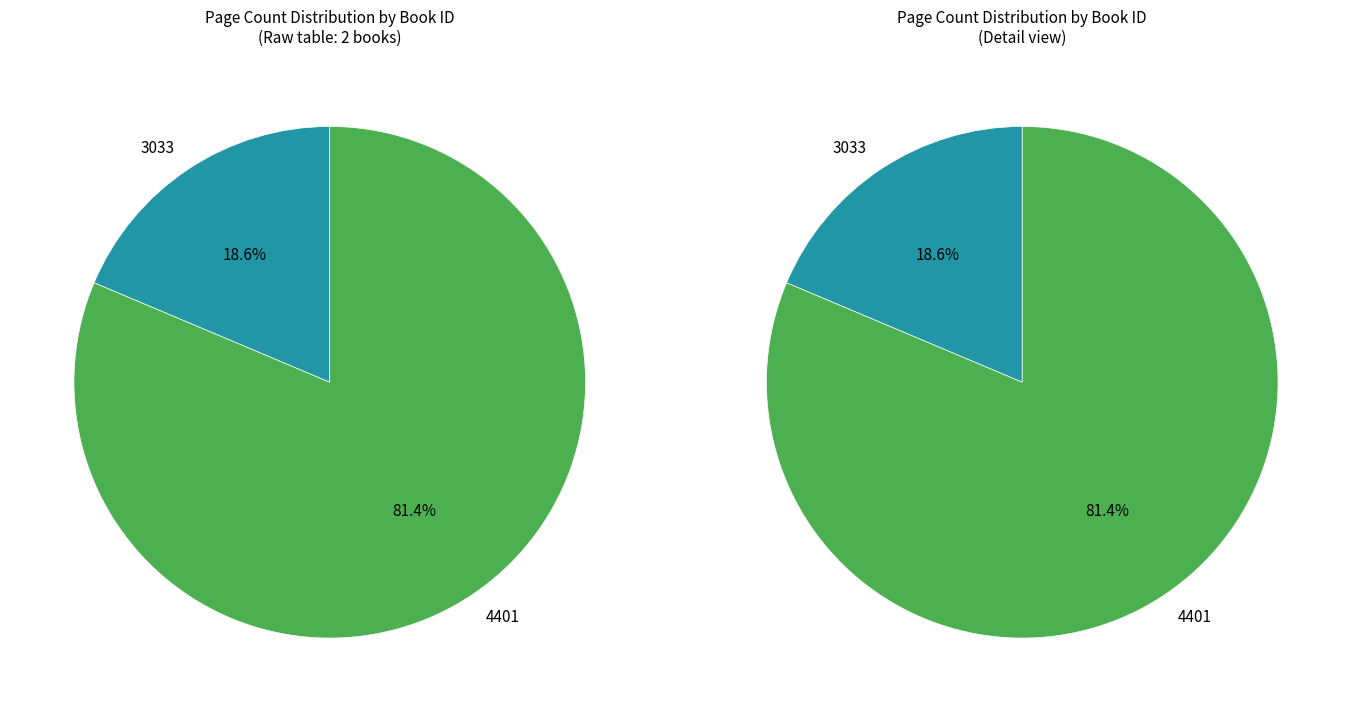

What is the change in value from 3033 to 4401?

+592